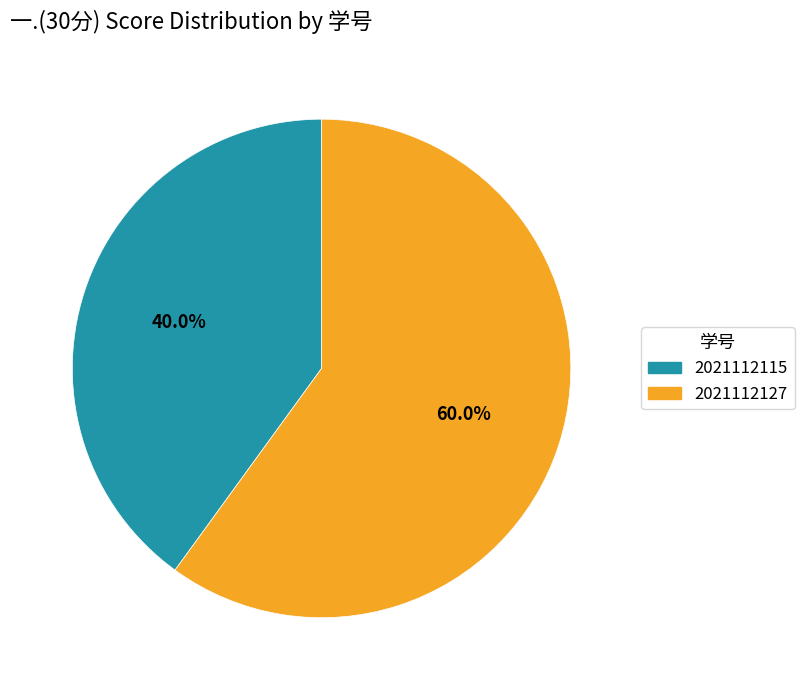

Which category accounts for the majority?

2021112127